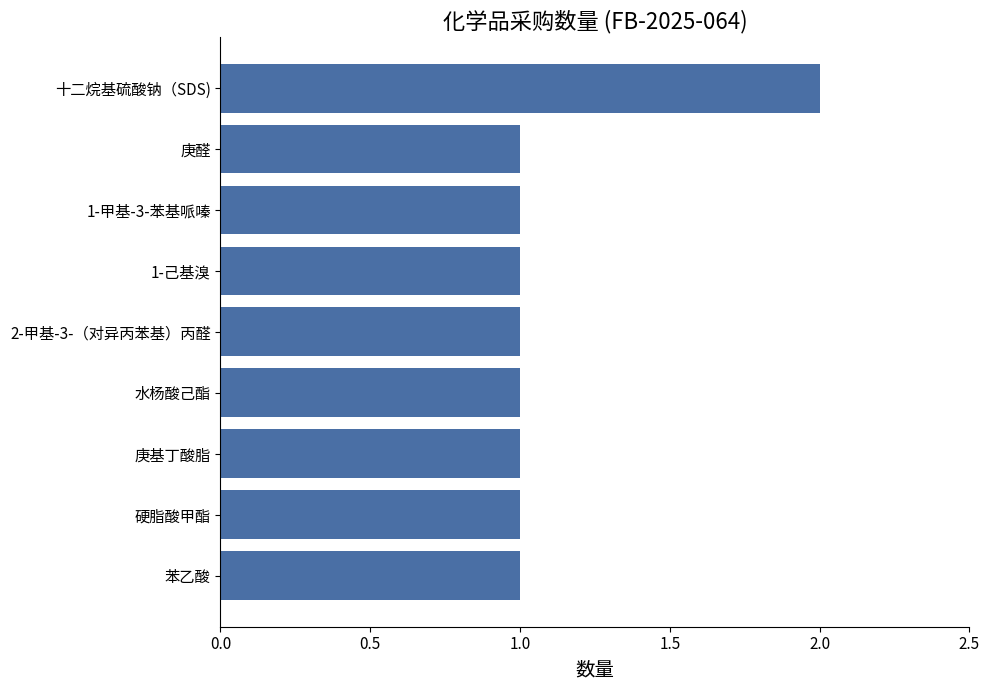

What is the sum of the values at 十二烷基硫酸钠（SDS) and 硬脂酸甲酯?

3